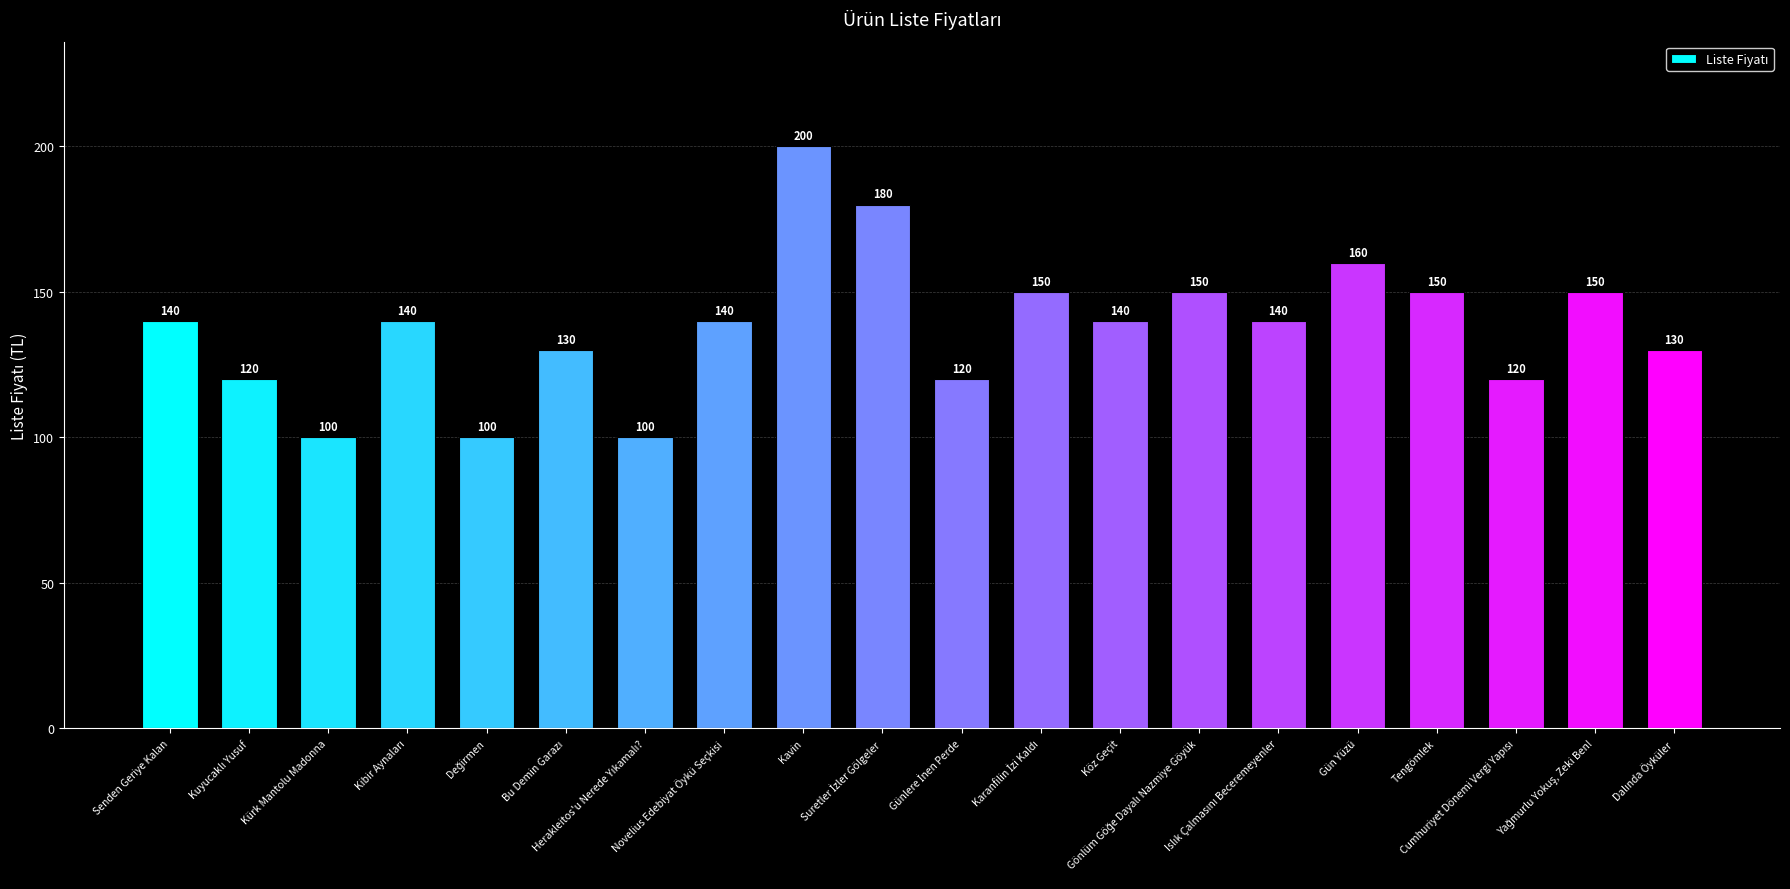

What position from the left is Kürk Mantolu Madonna?

3